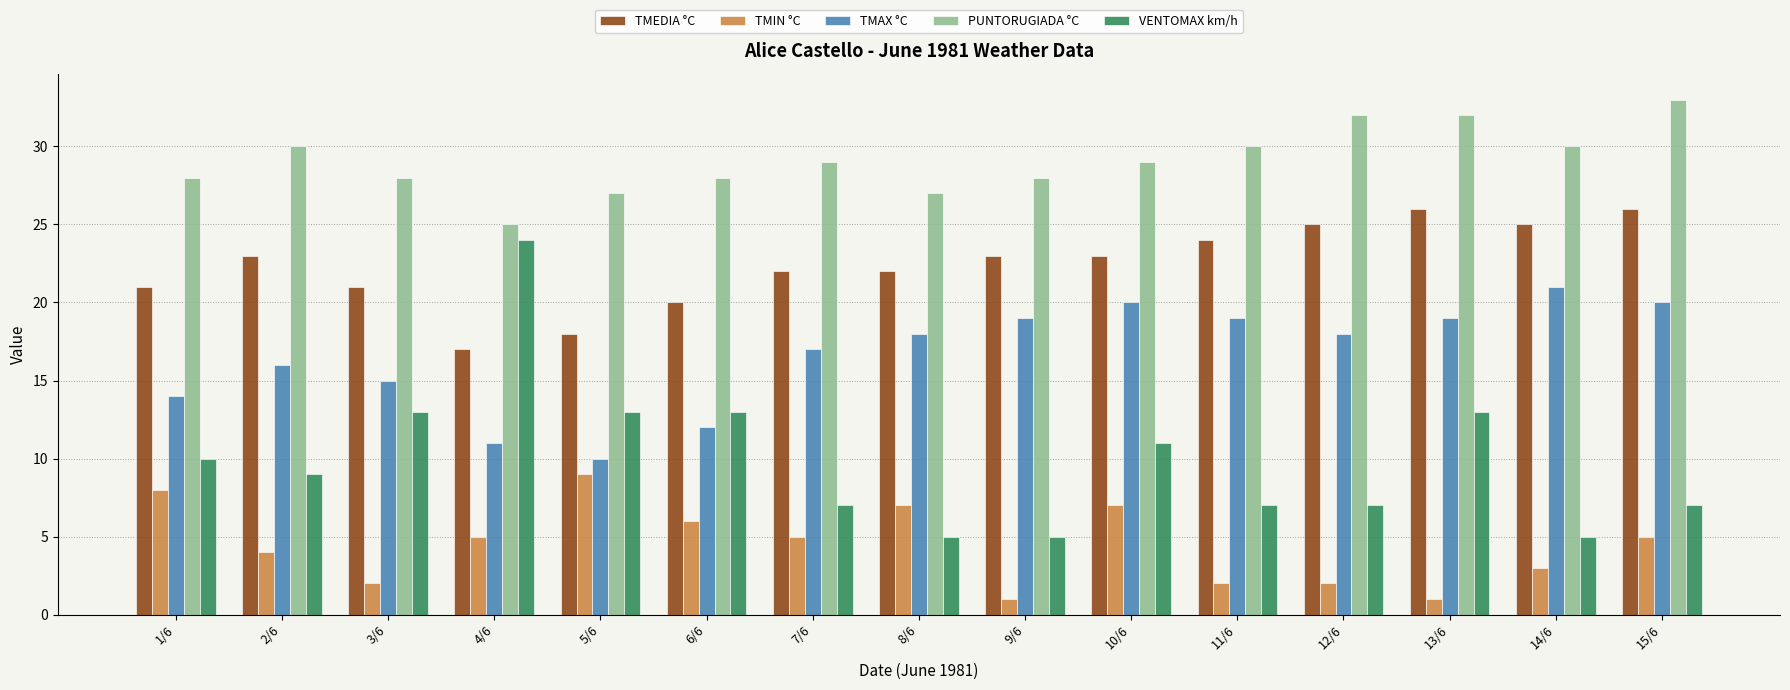

How many distinct data groups are displayed?

5